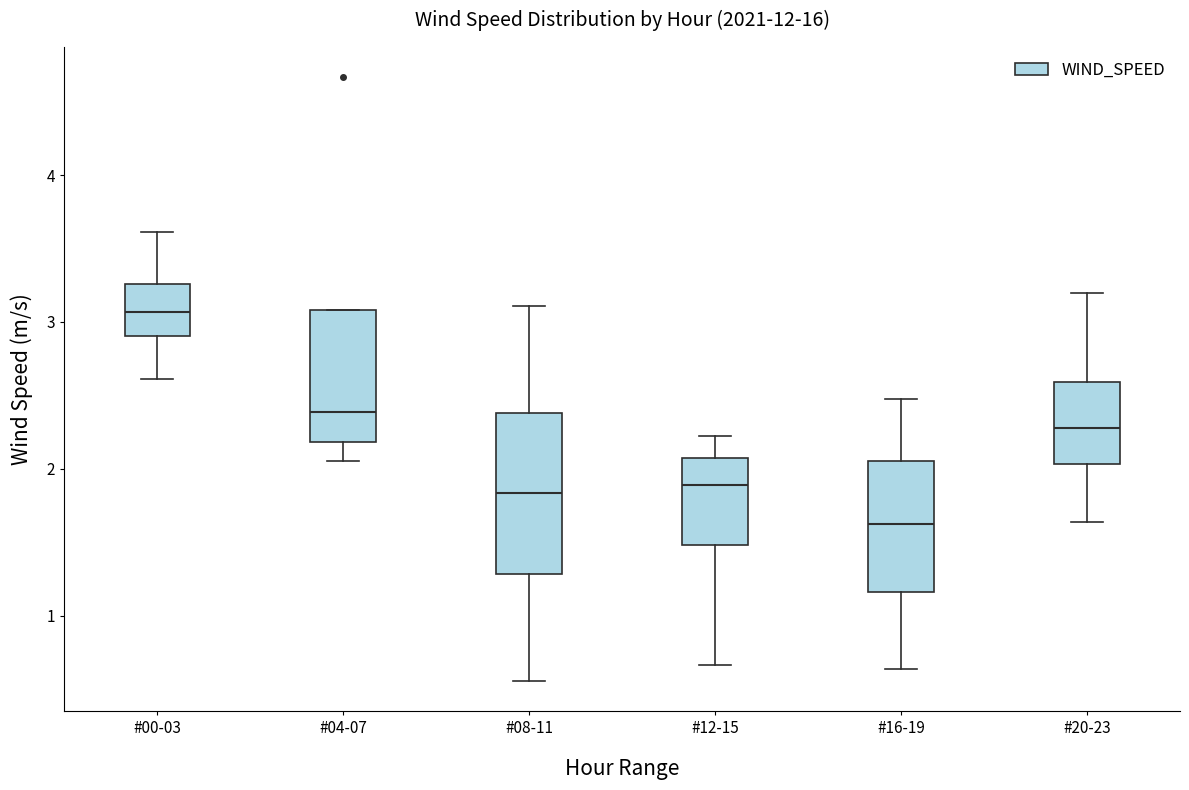

Comparing the boxes themselves (not the whiskers), which one is the tallest?

#08-11